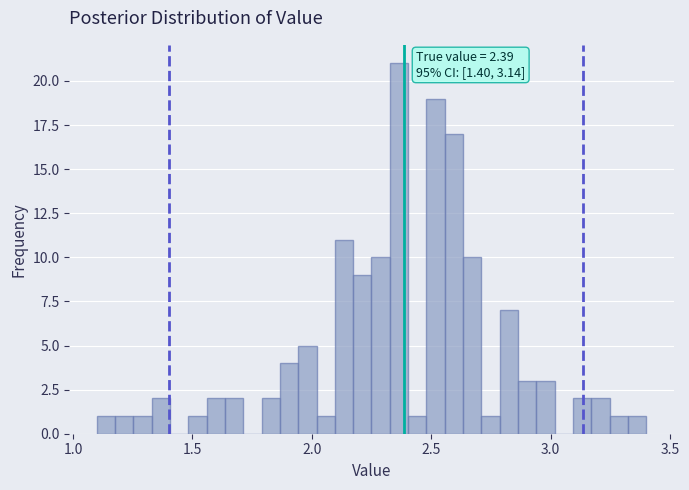

Read against the x-axis, roughly where is the centre of the tallest bar?

2.35